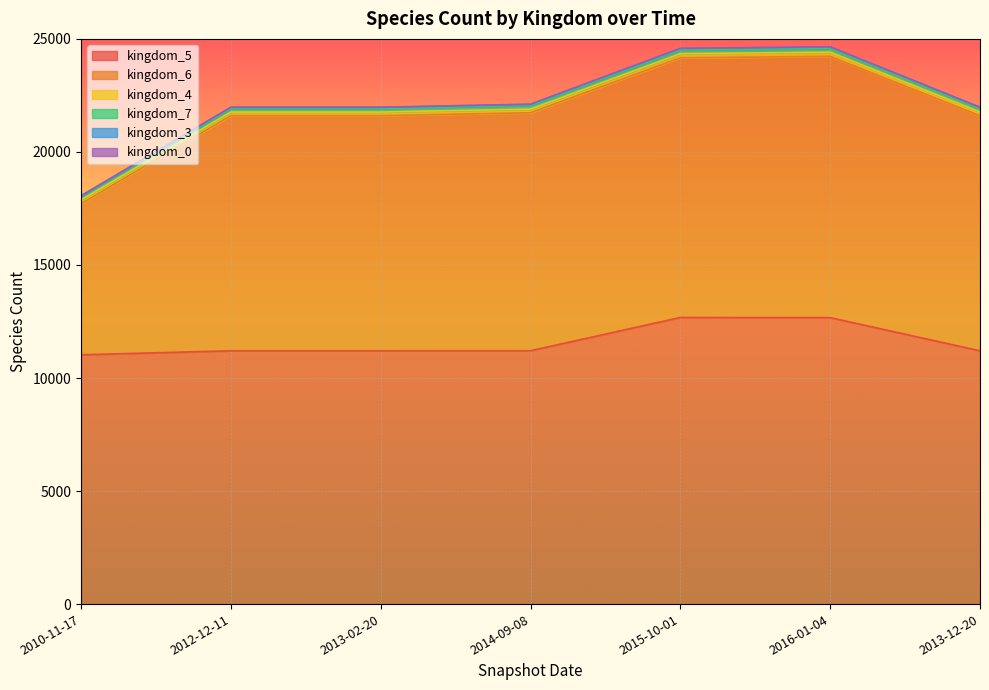

What is the sum of all kingdom_7 values?

1118